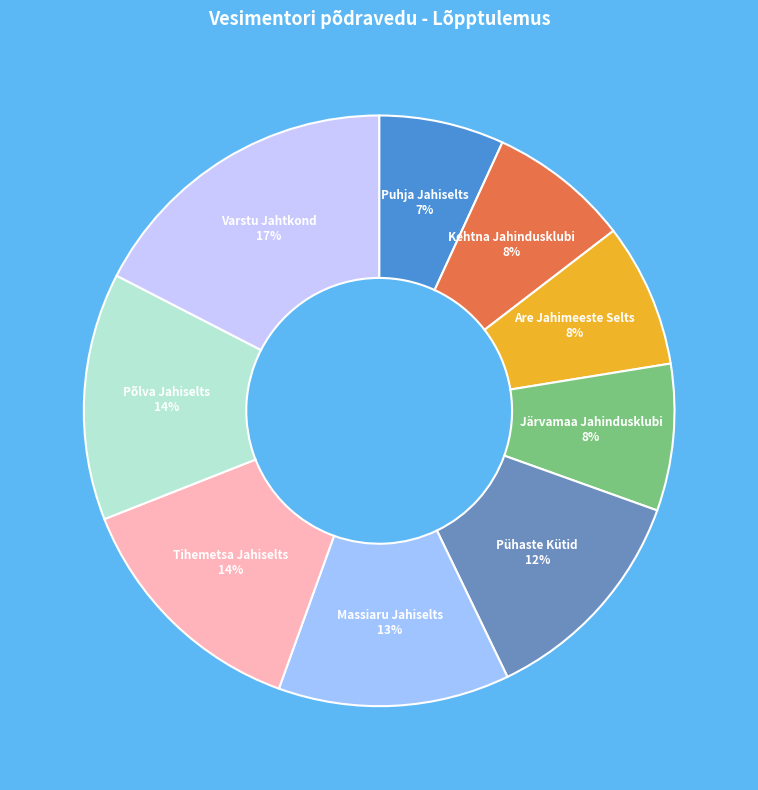

To the nearest percent, what portion does Varstu Jahtkond represent?

17%